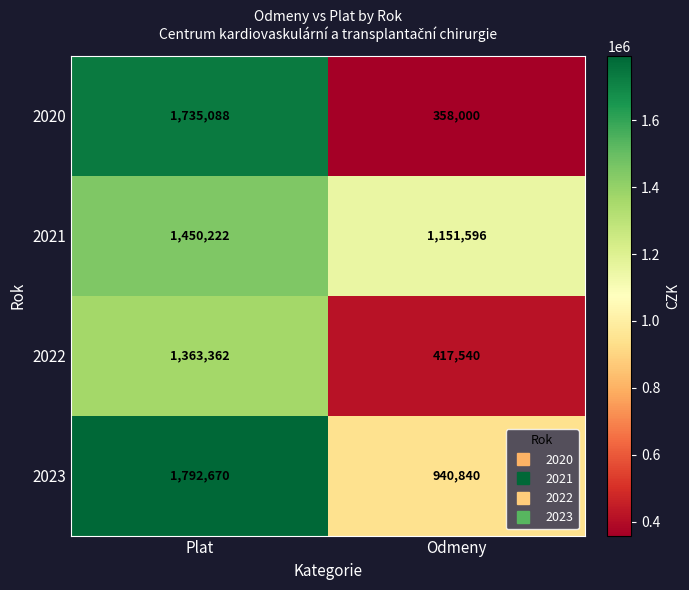

Which category has the lowest value across all series?

Odmeny